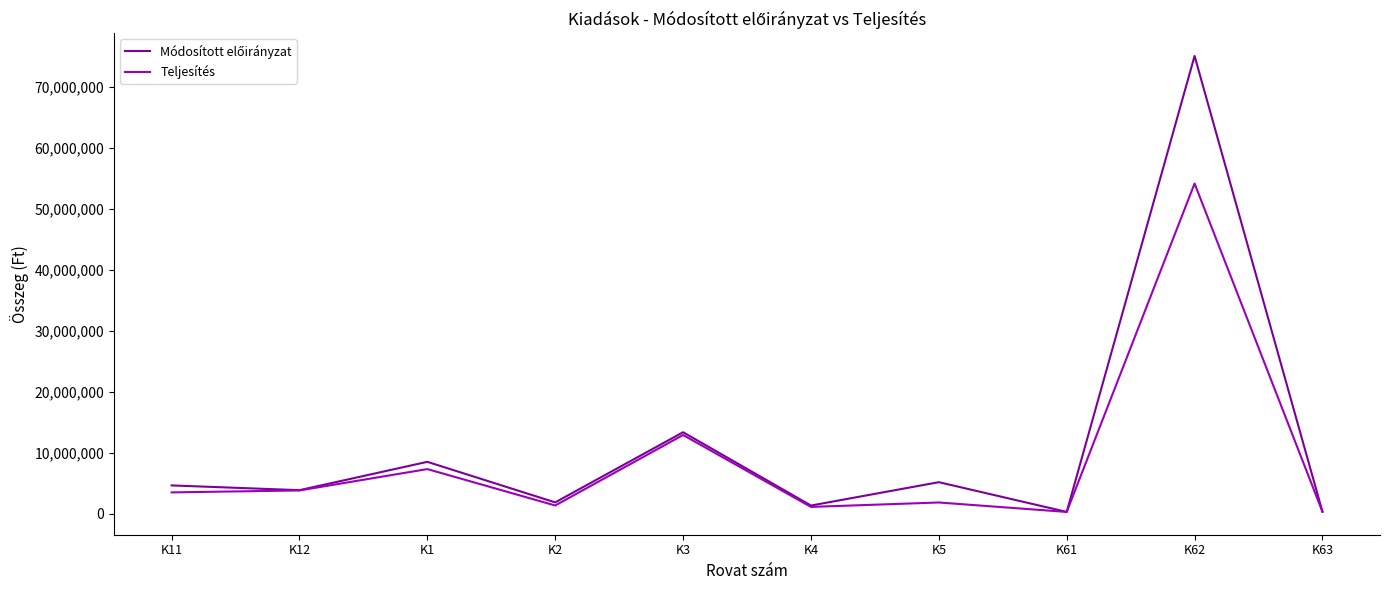

At which label is Teljesítés closest to 27215160?

K3